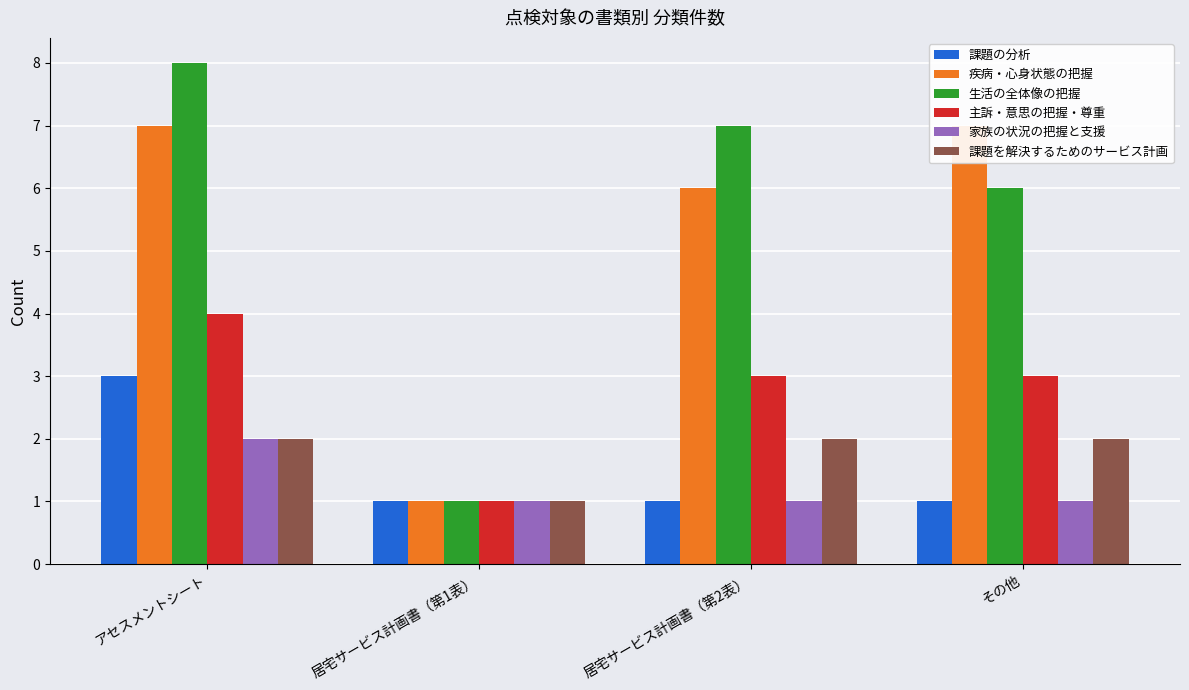

Which series has the largest range (max minus min)?

生活の全体像の把握